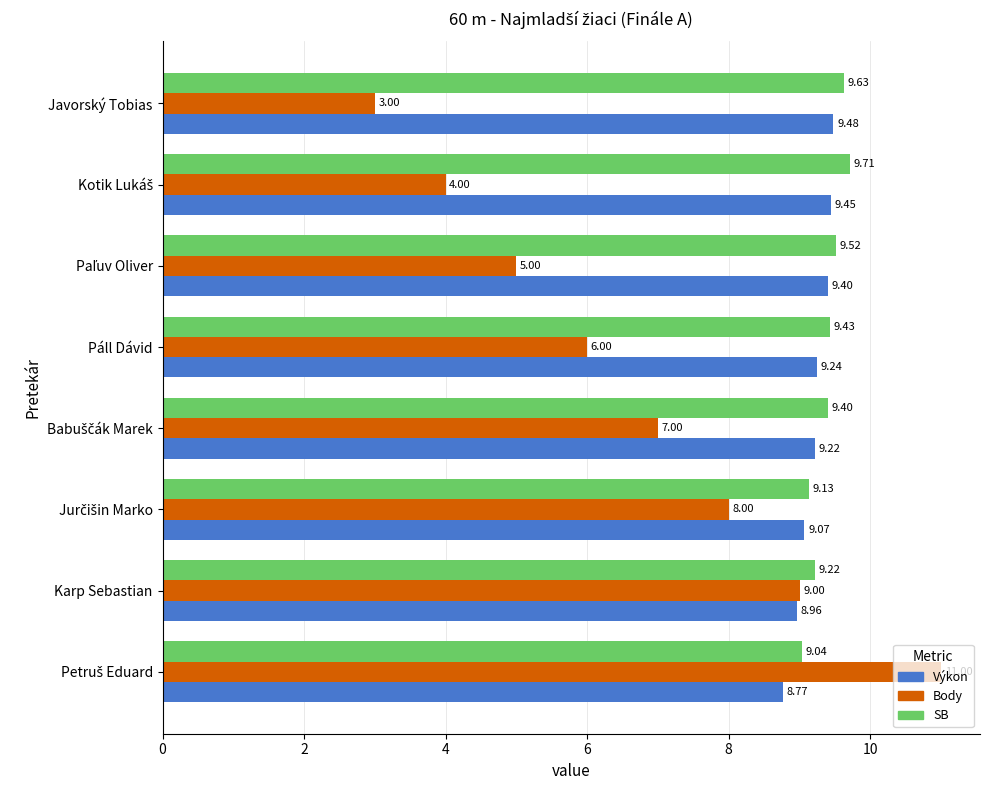

What is the sum of all Výkon values?

73.6